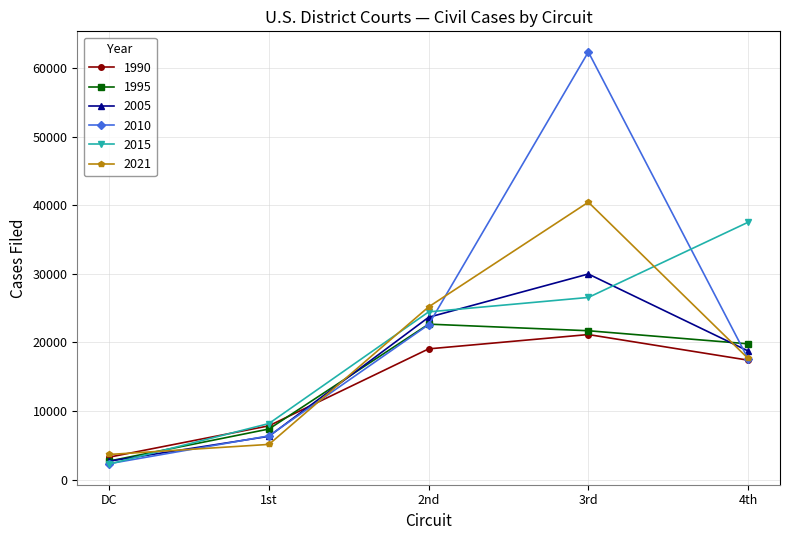

What is the total value across all series at 3rd?

202251